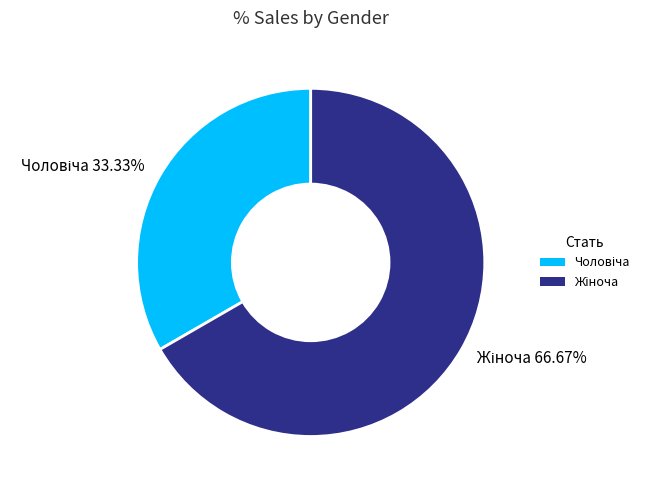

Which category has the biggest portion of the pie?

Жіноча